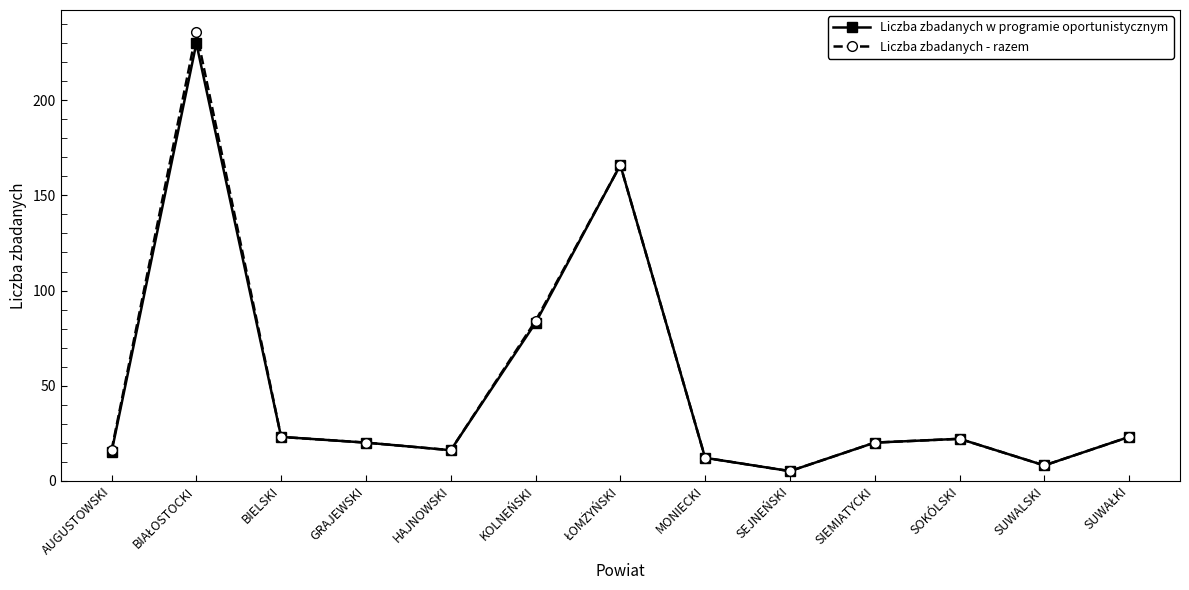

How many interior local peaks does the Liczba zbadanych w programie oportunistycznym series have?

3